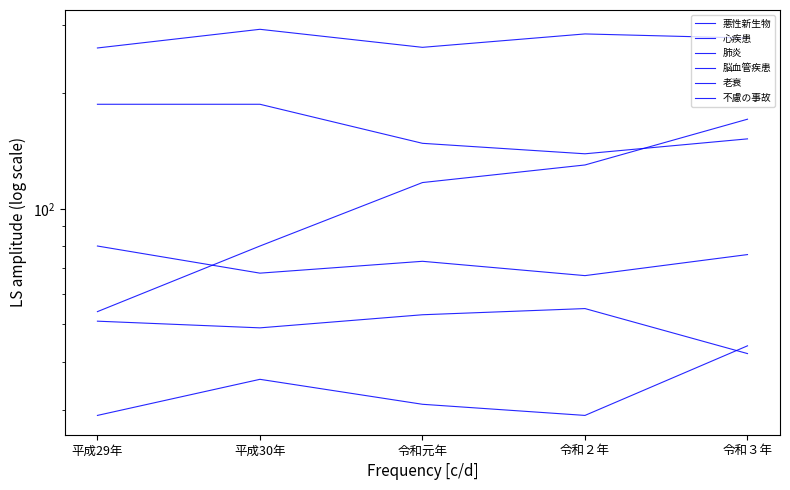

Does the chart have visible grid lines?

No